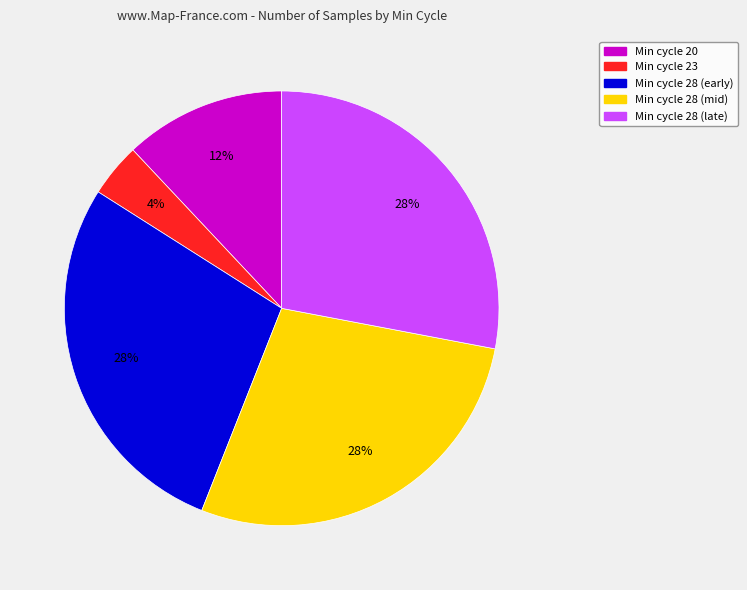

Is there any slice that represents more than half of the pie?

No